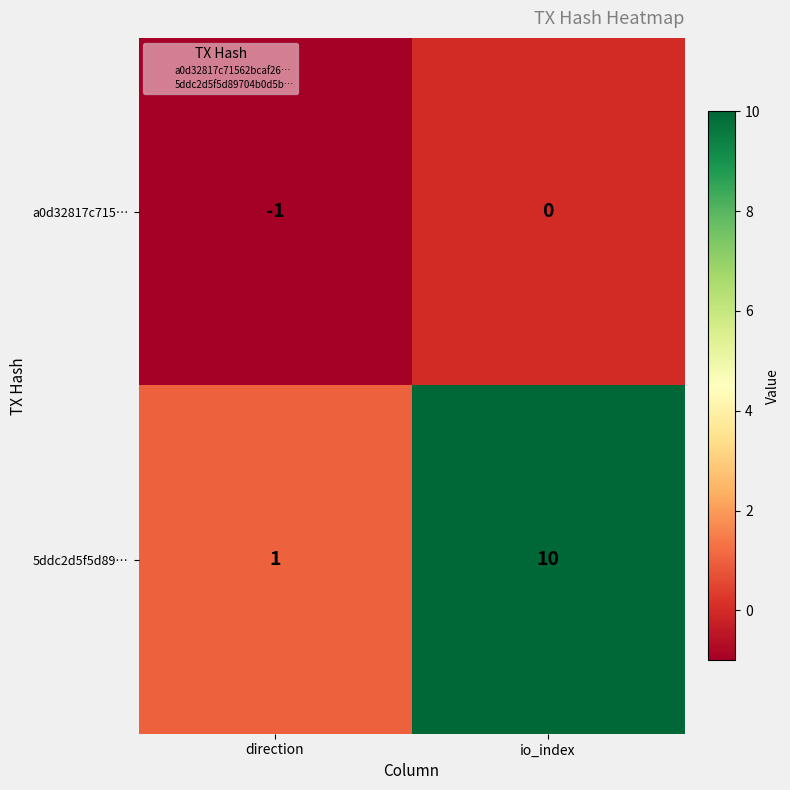

What is the spread (max minus min) of values at direction?

2